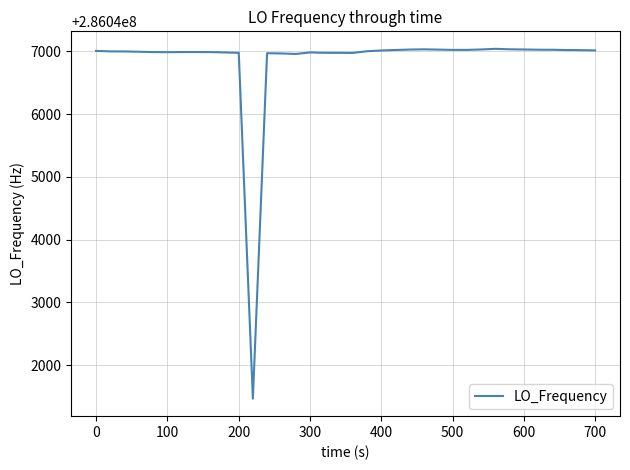

What is the minimum value shown in the chart?

286041465.9